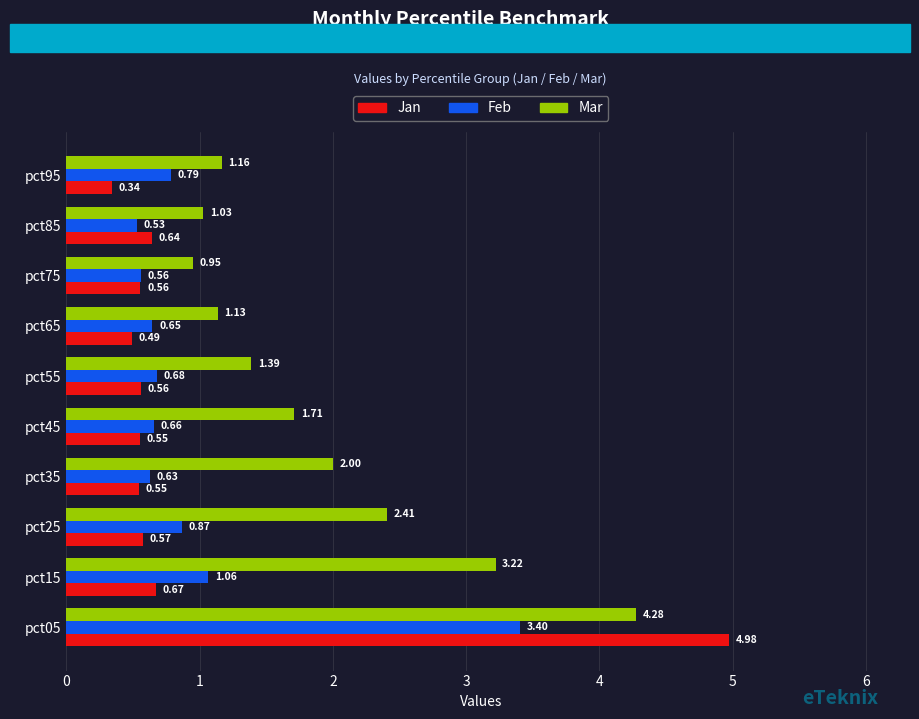

Which series has the largest total across all categories?

Mar